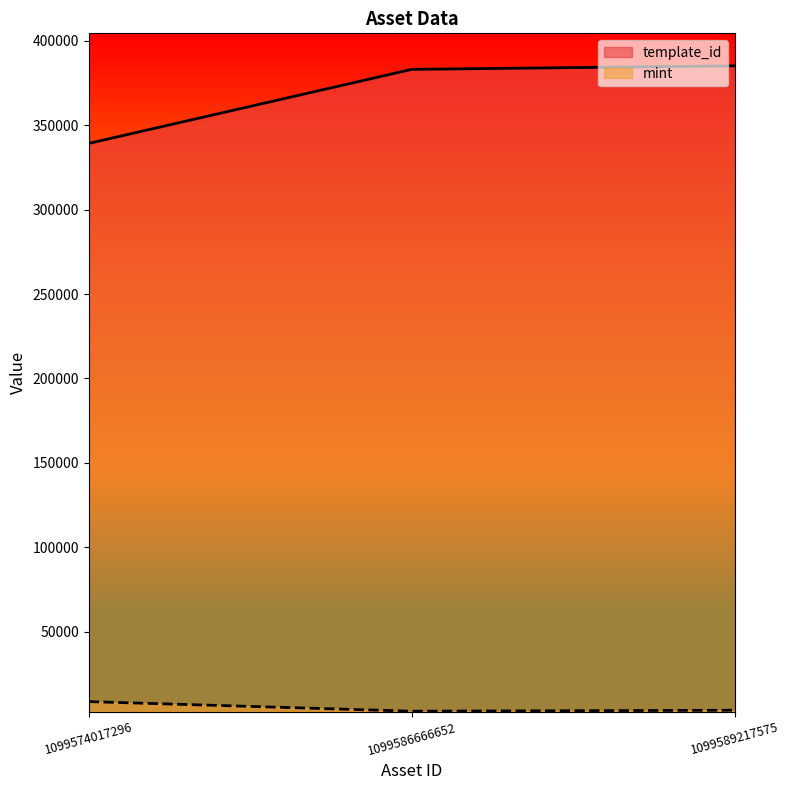

What are all the series names shown in the legend?

template_id, mint